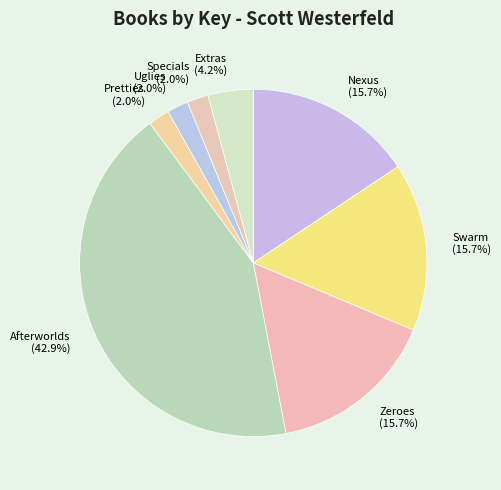

How many slices are in this pie chart?

8